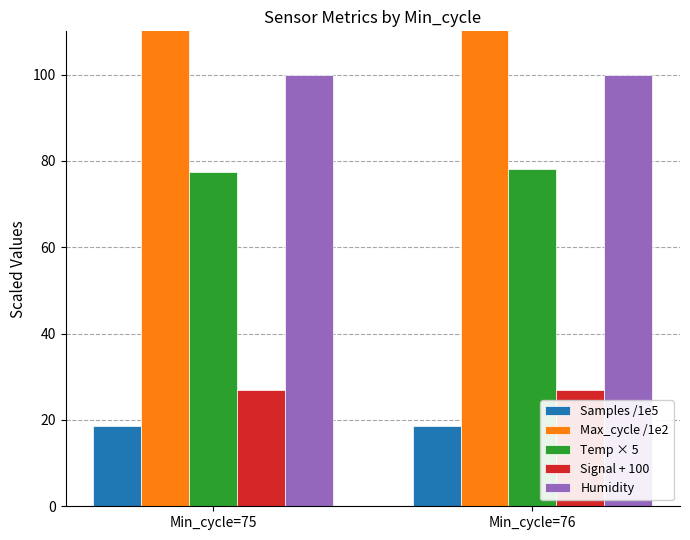

Between Min_cycle=75 and Min_cycle=76, which is larger?

Min_cycle=76